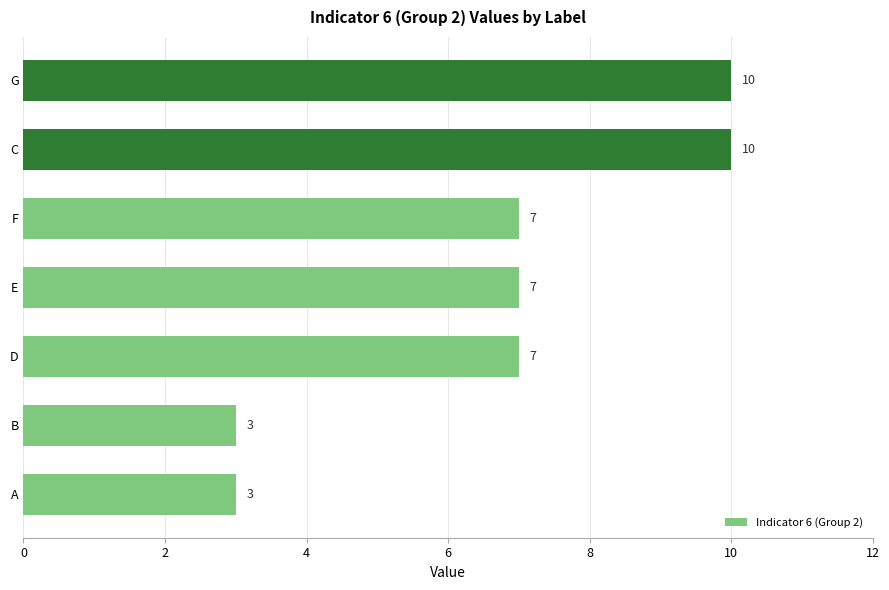

The value at A is 1. True or false?

False